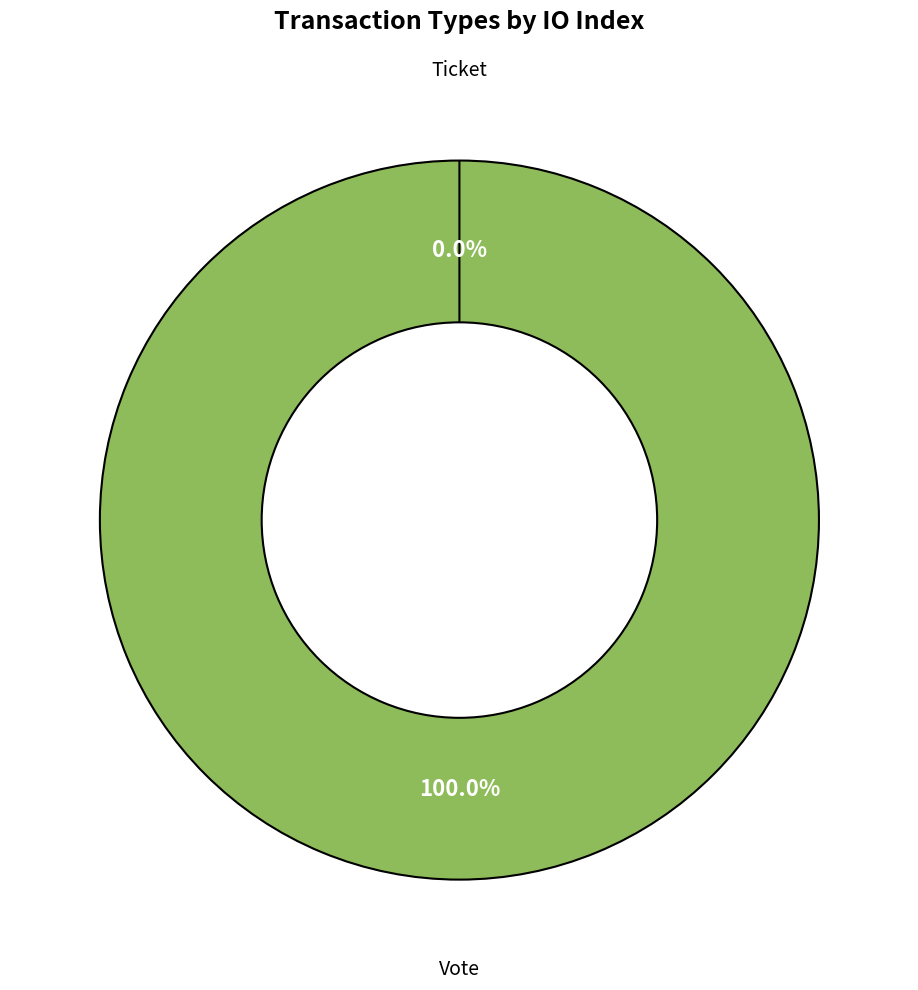

Is there a majority slice in this chart?

Yes